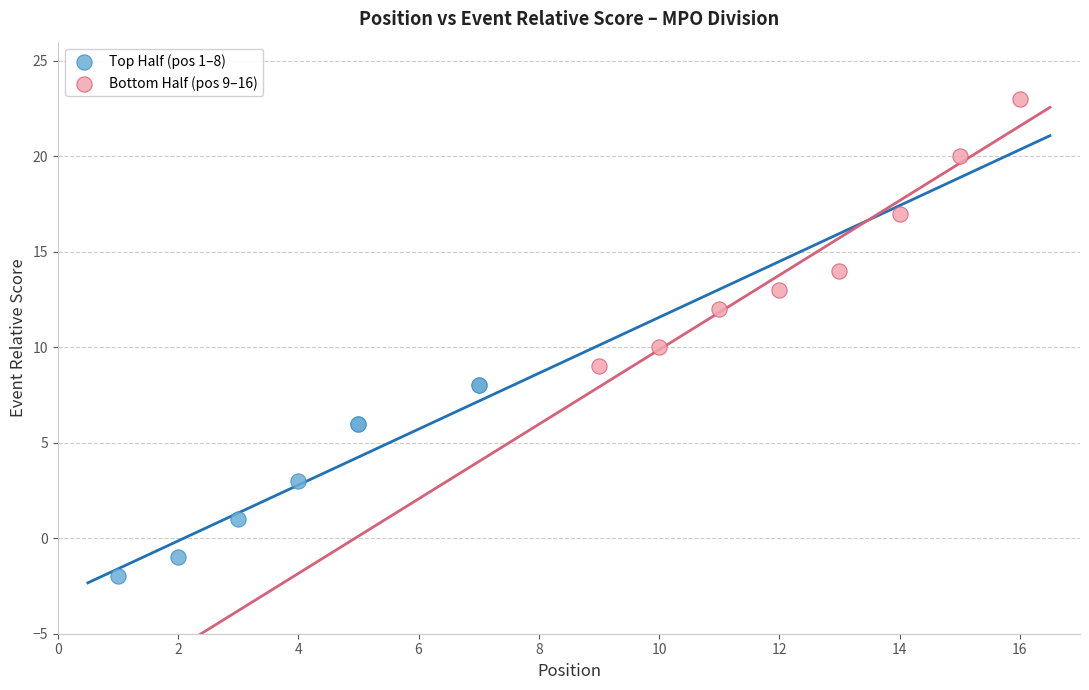

Which series has the largest Y range (max minus min)?

Bottom Half (pos 9–16)